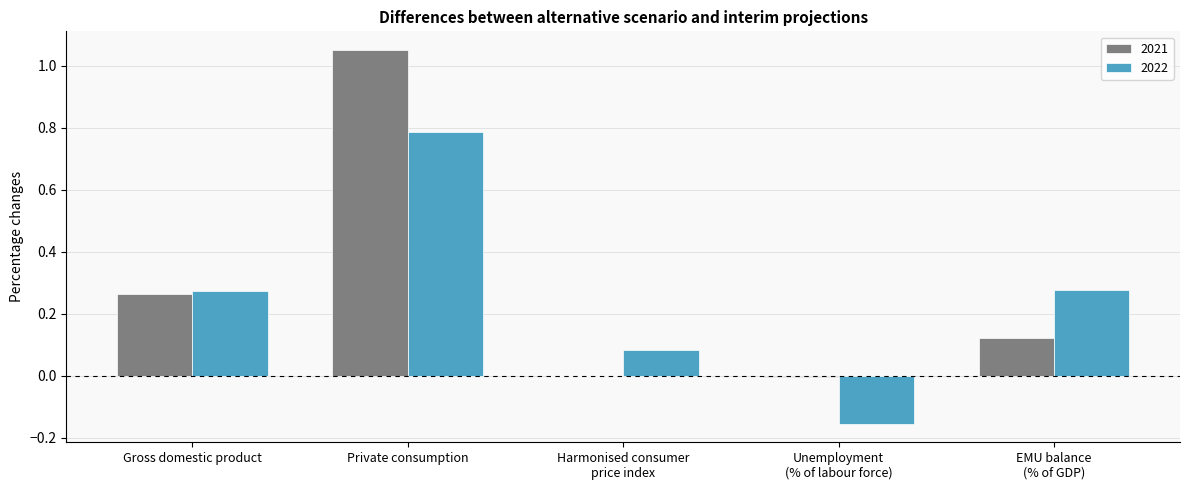

What is the sum of all 2022 values?

1.3